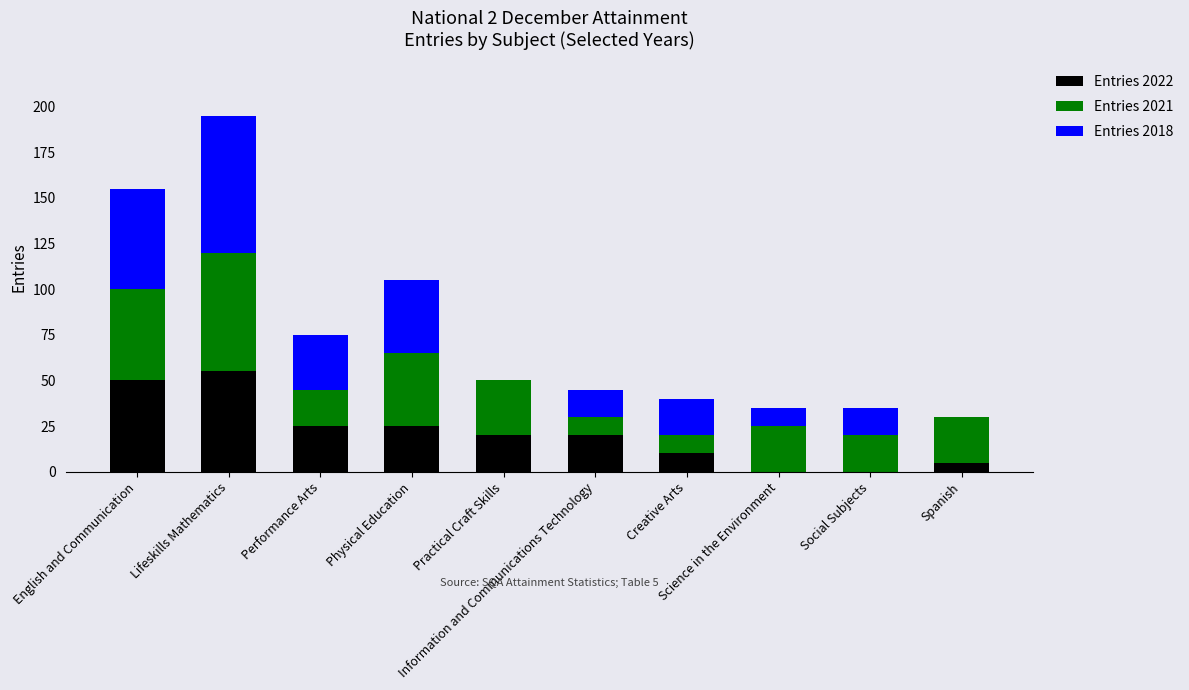

What is the sum of all Entries 2022 values?

210